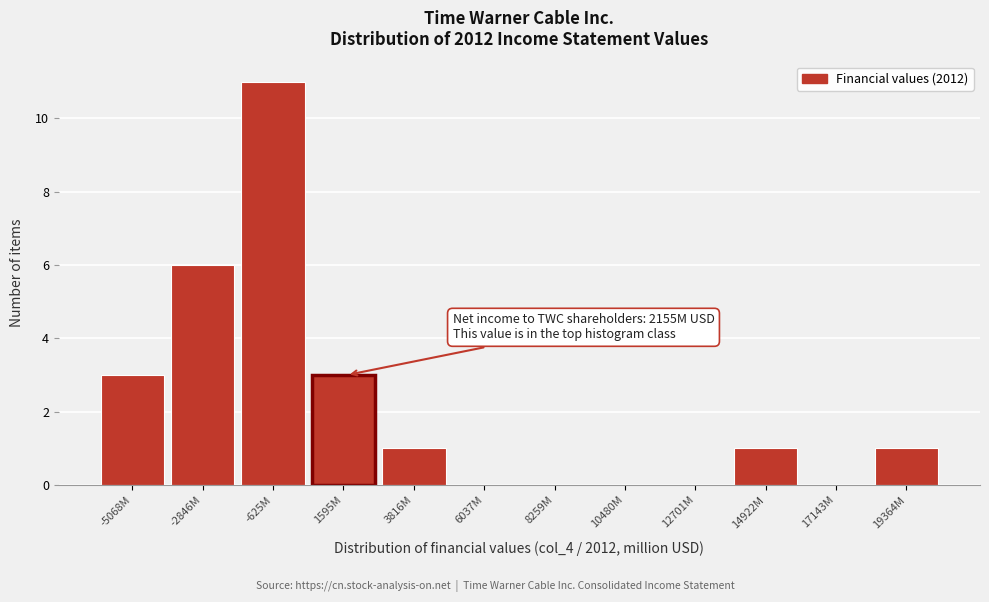

Reading right to left, list all the values displayed in this chart.

19364M=1	17143M=0	14922M=1	12701M=0	10480M=0	8259M=0	6037M=0	3816M=1	1595M=3	-625M=11	-2846M=6	-5068M=3